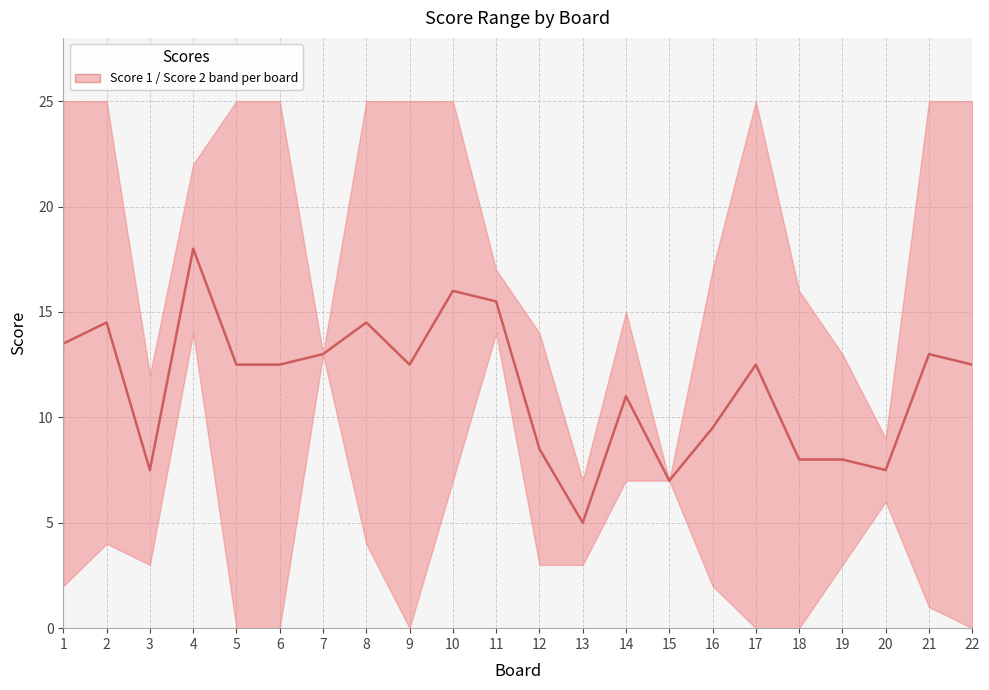

What is the difference between the maximum and minimum values?

13.0